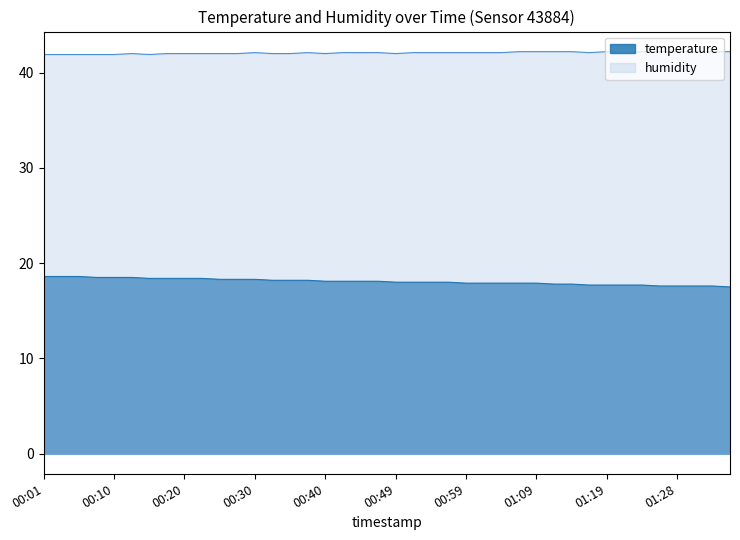

Reading left to right, list all the values displayed in this chart.

temperature: 18.6	18.6	18.6	18.5	18.5	18.5	18.4	18.4	18.4	18.4	18.3	18.3	18.3	18.2	18.2	18.2	18.1	18.1	18.1	18.1	18.0	18.0	18.0	18.0	17.9	17.9	17.9	17.9	17.9	17.8	17.8	17.7	17.7	17.7	17.7	17.6	17.6	17.6	17.6	17.5
humidity: 41.9	41.9	41.9	41.9	41.9	42.0	41.9	42.0	42.0	42.0	42.0	42.0	42.1	42.0	42.0	42.1	42.0	42.1	42.1	42.1	42.0	42.1	42.1	42.1	42.1	42.1	42.1	42.2	42.2	42.2	42.2	42.1	42.2	42.1	42.2	42.2	42.2	42.2	42.2	42.2